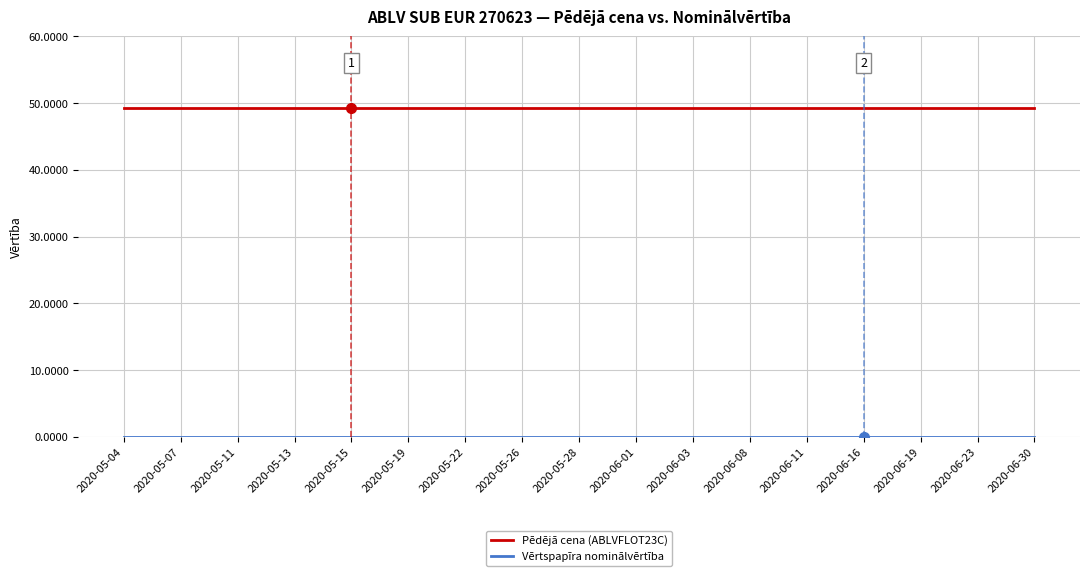

The Pēdējā cena (ABLVFLOT23C) series shows 49.2 at 2020-05-15. True or false?

True